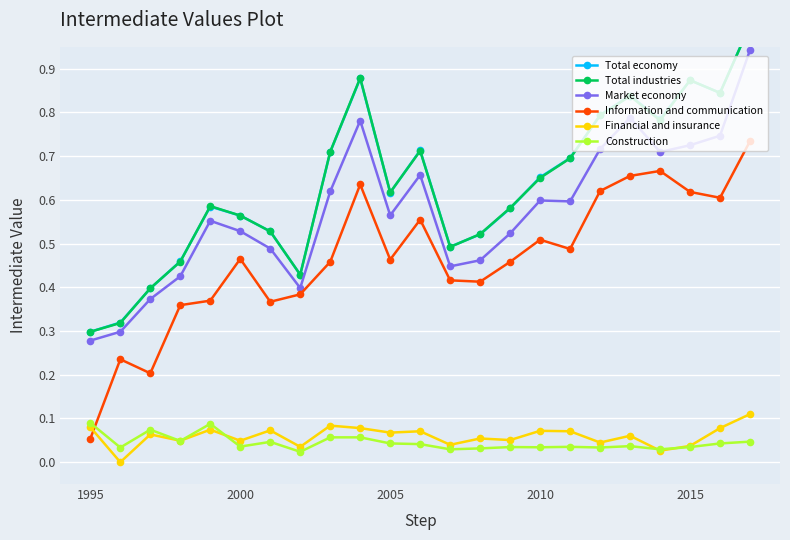

Which series has the widest spread of values?

Total economy